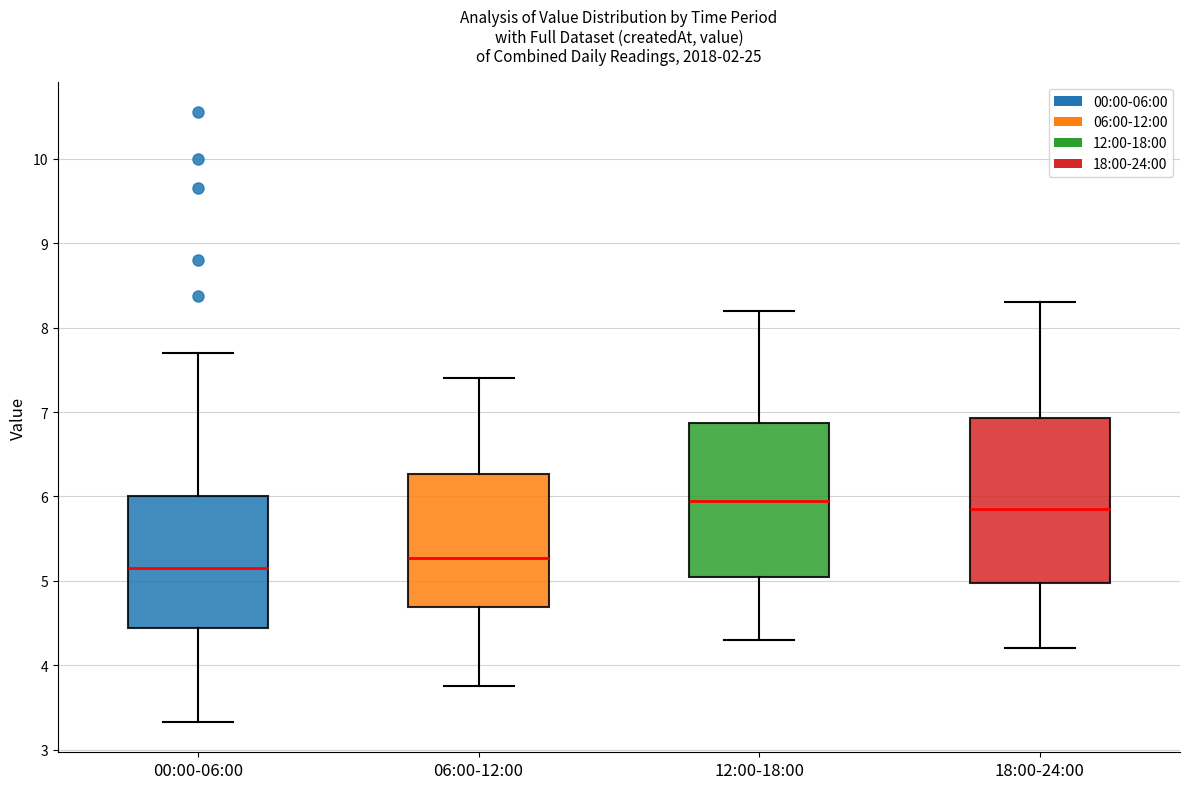

Where does the median line of the box for 06:00-12:00 sit on the y-axis? The values are not printed on the chart, so give them approximately, as read against the axis.

5.3